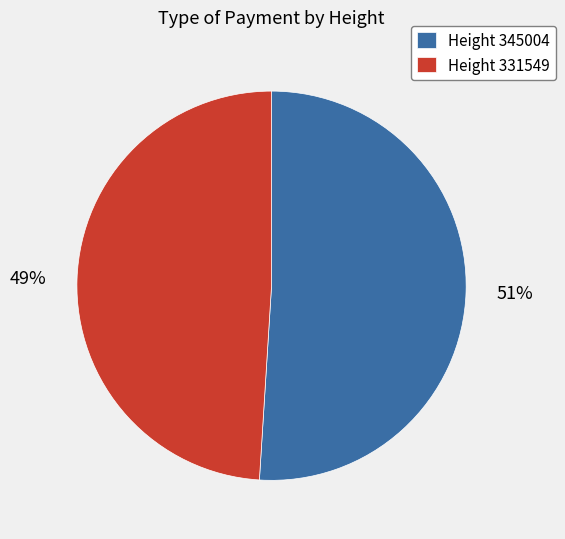

Which slice is the smallest?

Height 331549